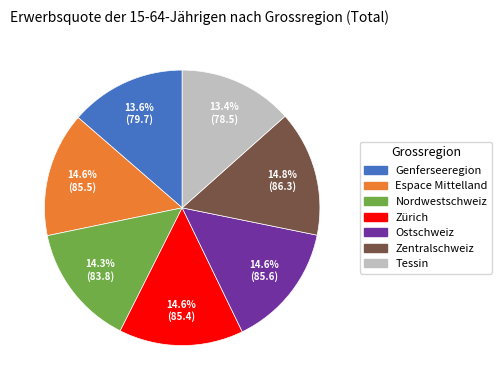

Which has a higher value, Nordwestschweiz or Tessin?

Nordwestschweiz